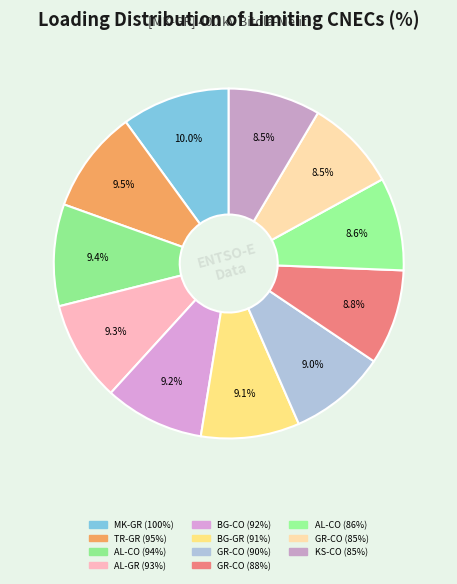

How many slices are in this pie chart?

11